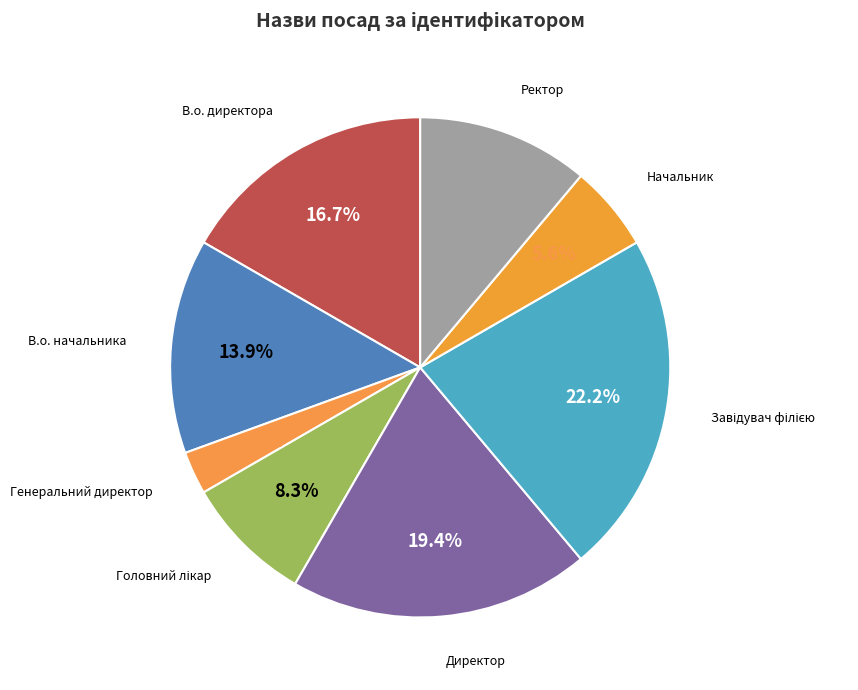

Does any single category account for the majority?

No